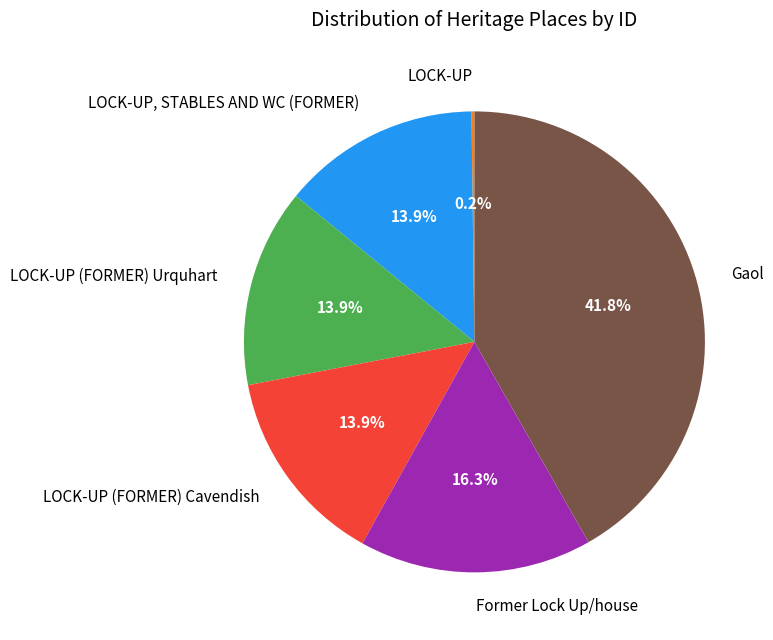

Is there a majority slice in this chart?

No